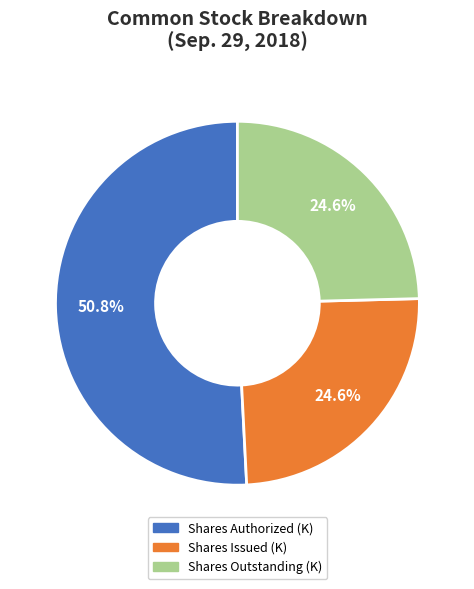

Does any single category account for the majority?

Yes